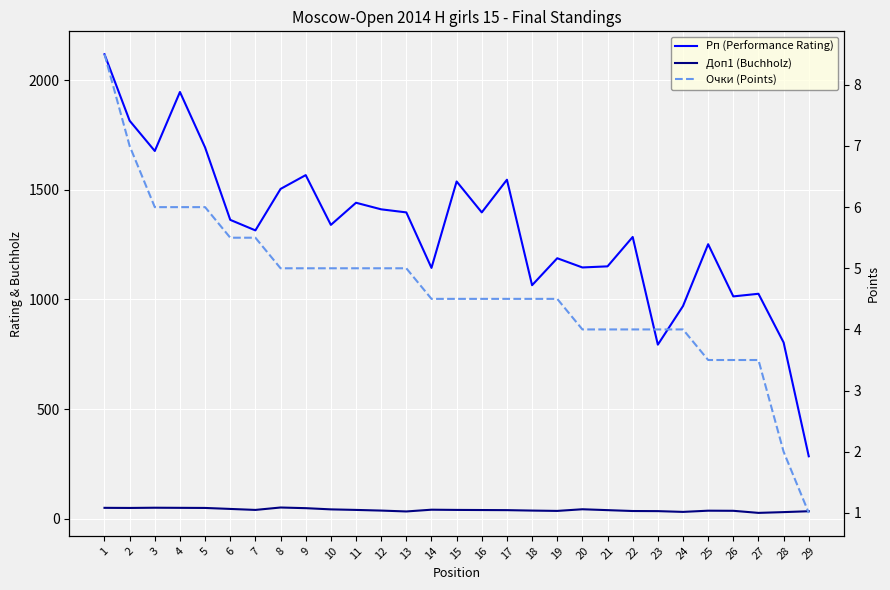

True or false: Рп (Performance Rating) and Очки (Points) intersect in this chart.

False